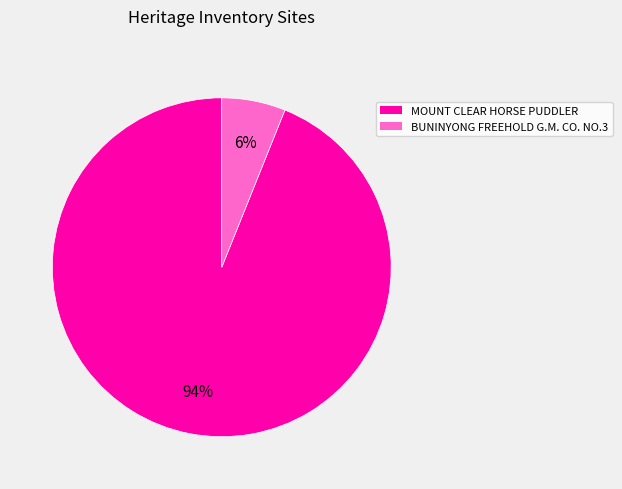

To the nearest percent, what percentage of the pie is MOUNT CLEAR HORSE PUDDLER?

94%